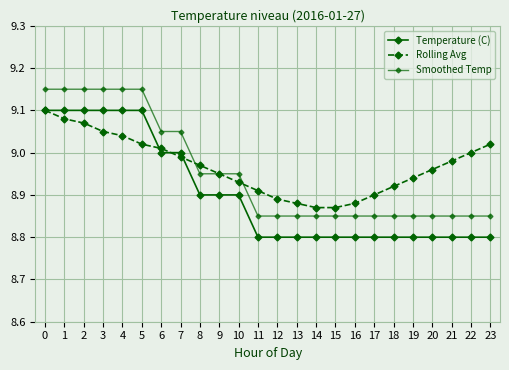

Count the number of categories in the chart.

24